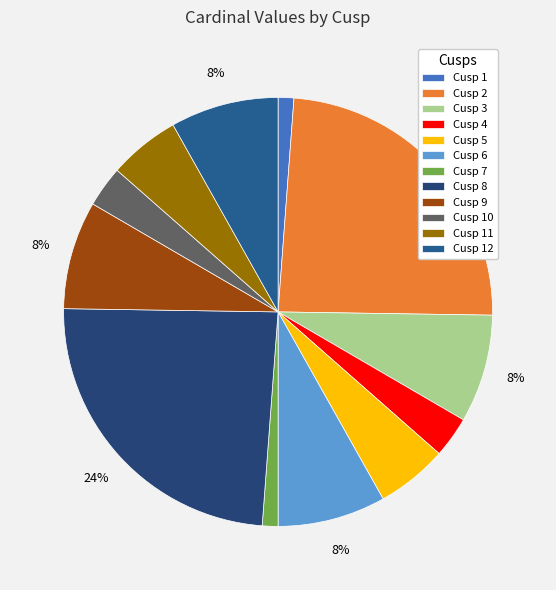

Does Cusp 2 account for over 50% of the chart?

No